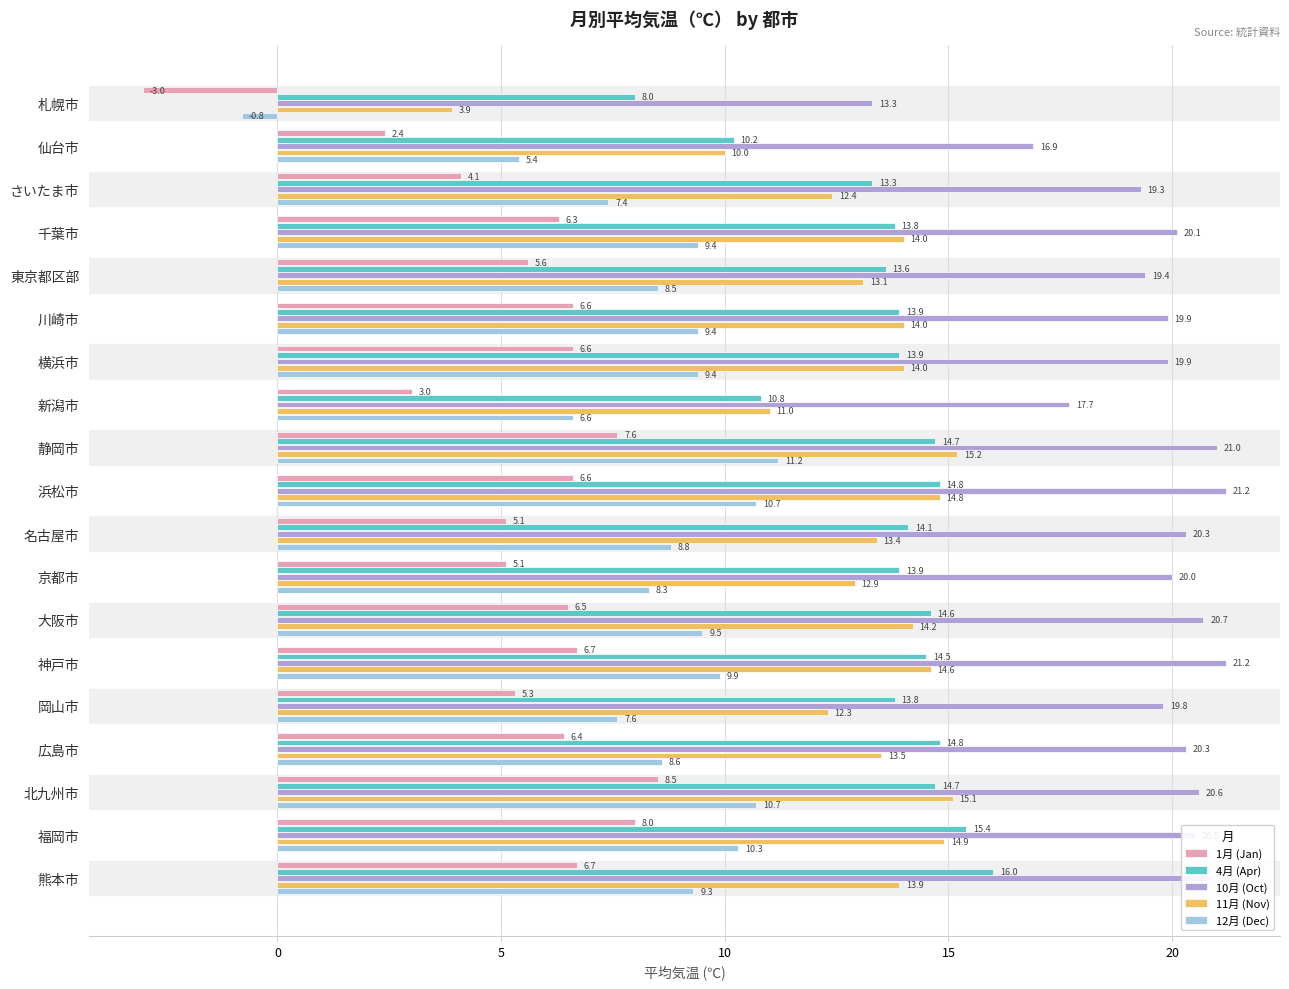

The value of 1月 (Jan) at 大阪市 is 8.7. True or false?

False